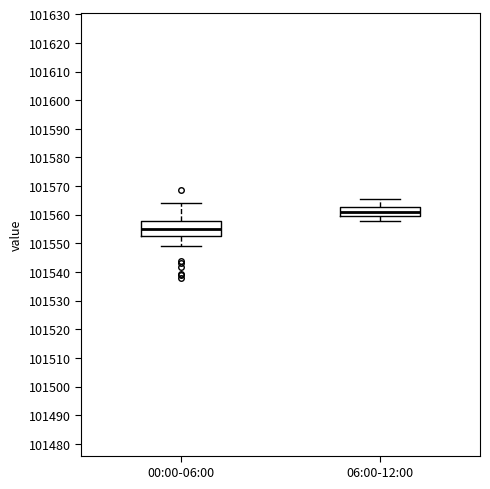

Reading left to right, read every box against the y-axis: the position of its median line, the range the box covers, and the ends of its whiskers. The values are not printed on the chart, so give them approximately, as read against the axis.

00:00-06:00: median 101555, box 101552 to 101558, whiskers 101549 to 101564
06:00-12:00: median 101561, box 101560 to 101563, whiskers 101558 to 101565